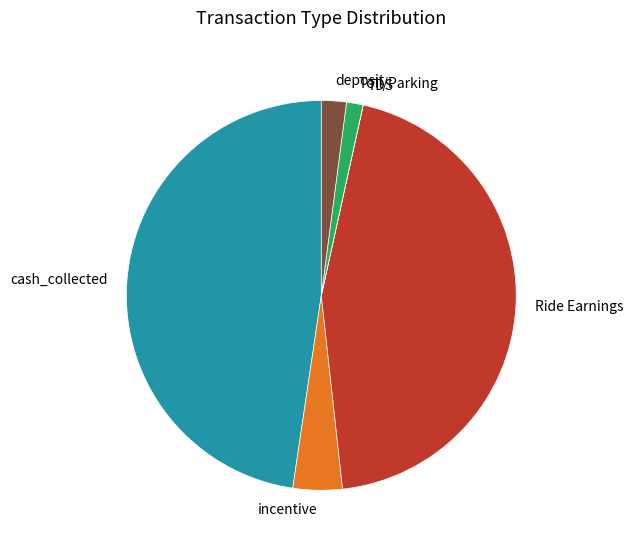

Between Ride Earnings and Toll/Parking, which is larger?

Ride Earnings